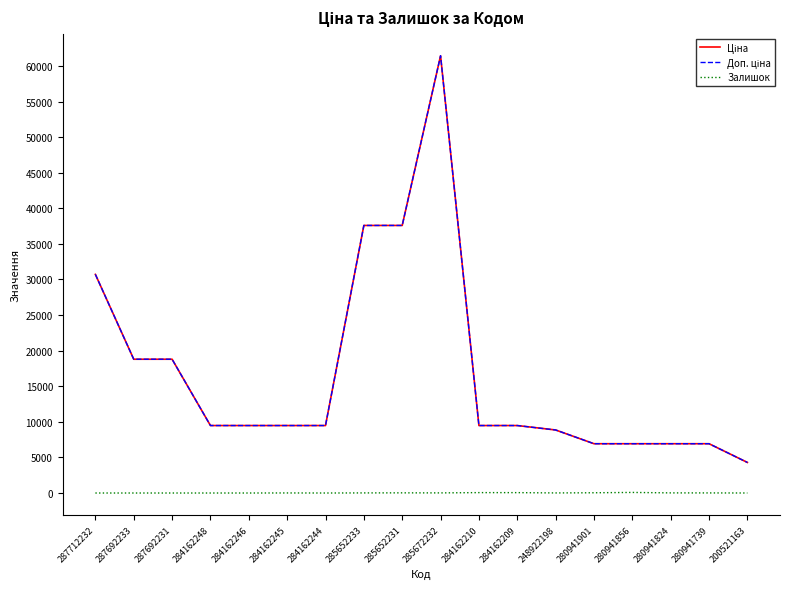

Which category has the highest value across all series?

285672232